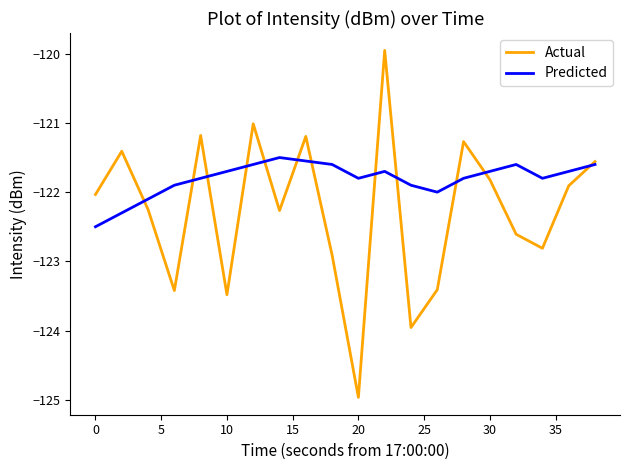

Which series has the largest total across all categories?

Predicted